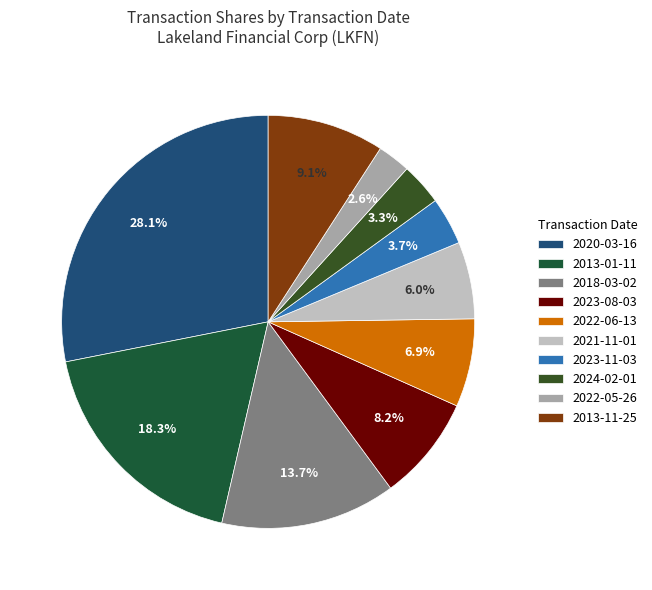

Approximately how many times larger is the value at 2013-11-25 compared to 2018-03-02?

0.7